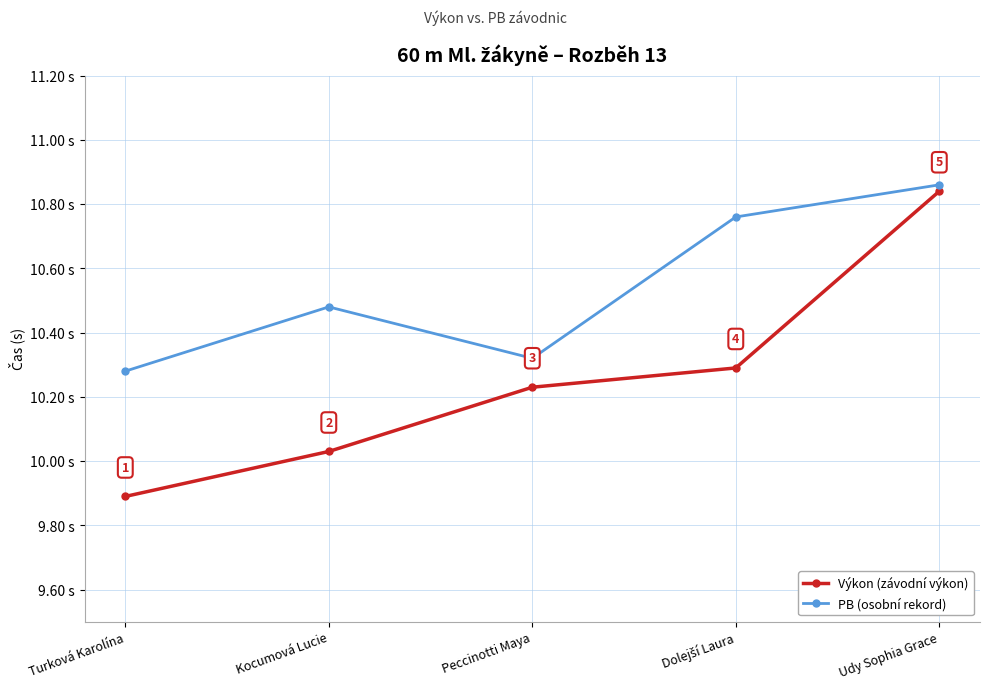

List the series in order of their overall mean, highest first.

PB (osobní rekord), Výkon (závodní výkon)